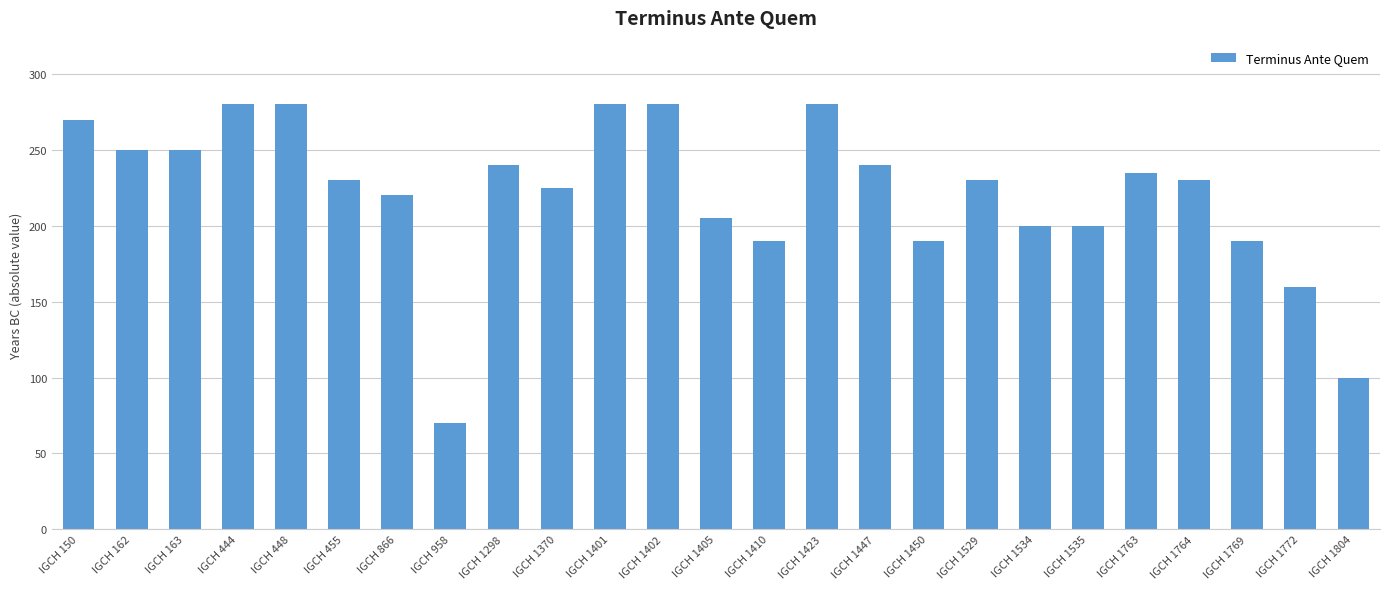

Reading left to right, extract all data points from this chart.

270	250	250	280	280	230	220	70	240	225	280	280	205	190	280	240	190	230	200	200	235	230	190	160	100